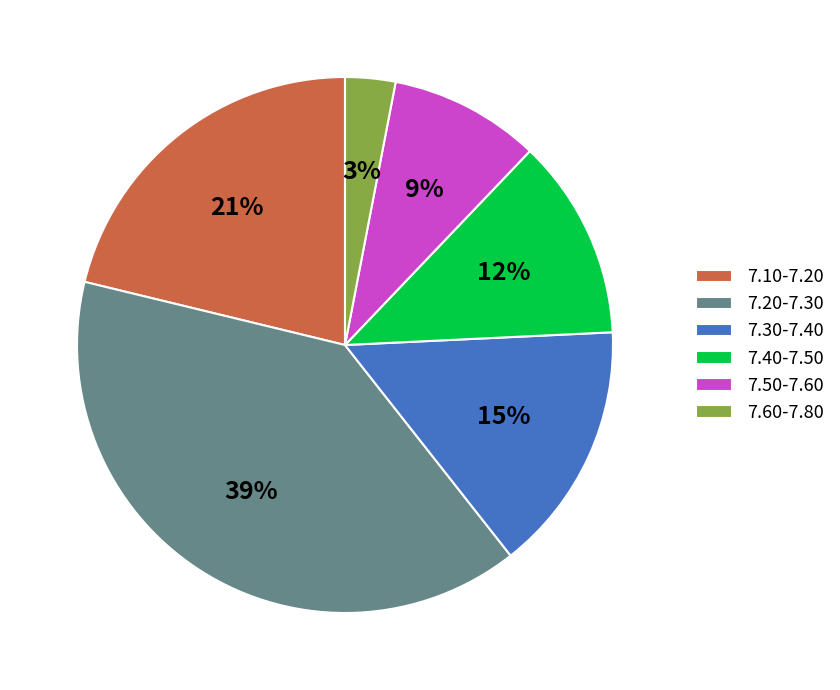

What is the ratio of the value at 7.50-7.60 to the value at 7.10-7.20?

0.4